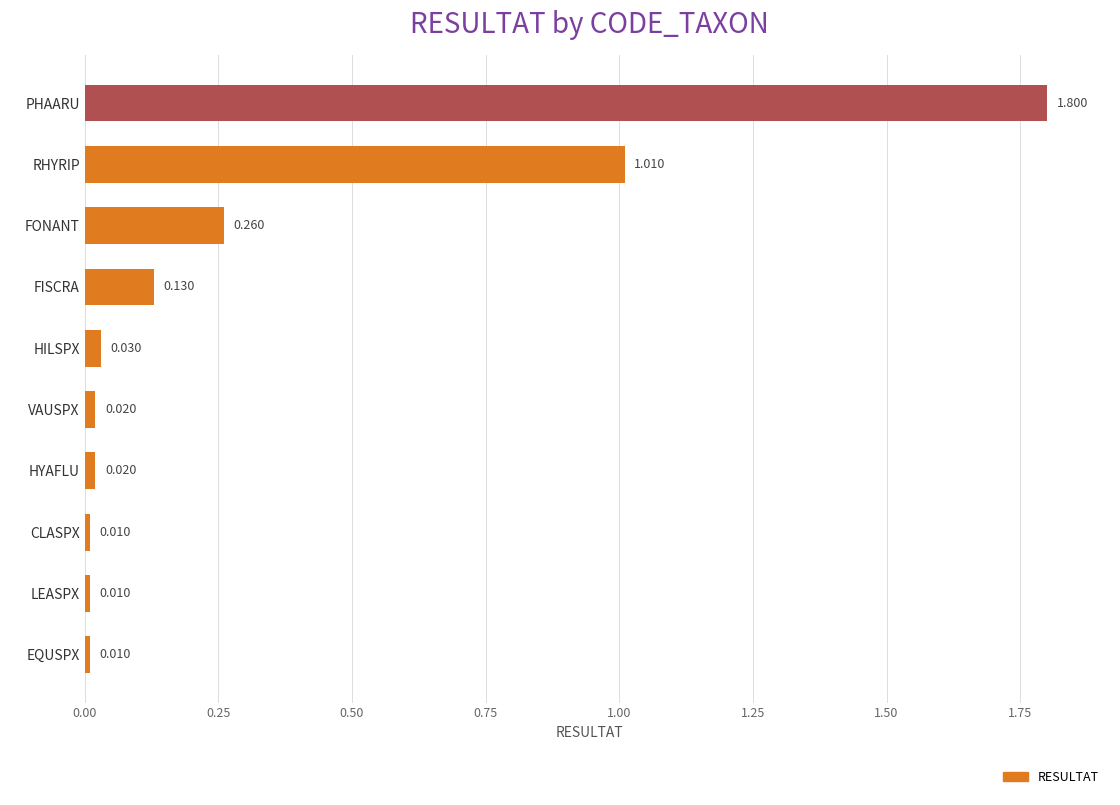

What is the maximum value shown in the chart?

1.8